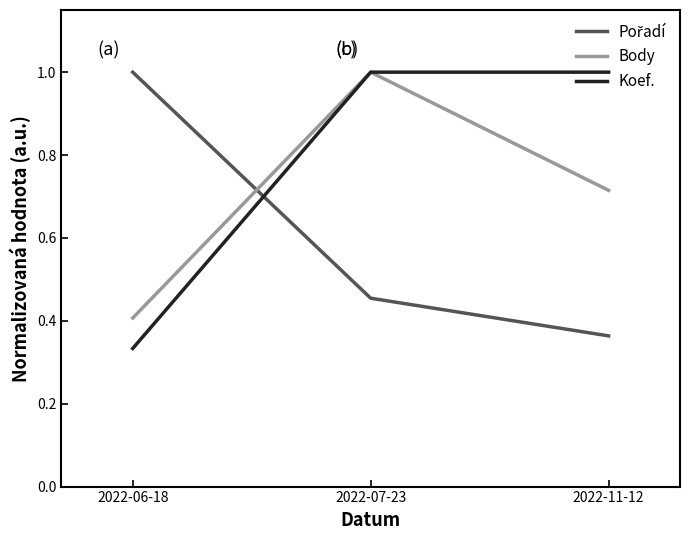

What is the greatest value displayed?

1.0